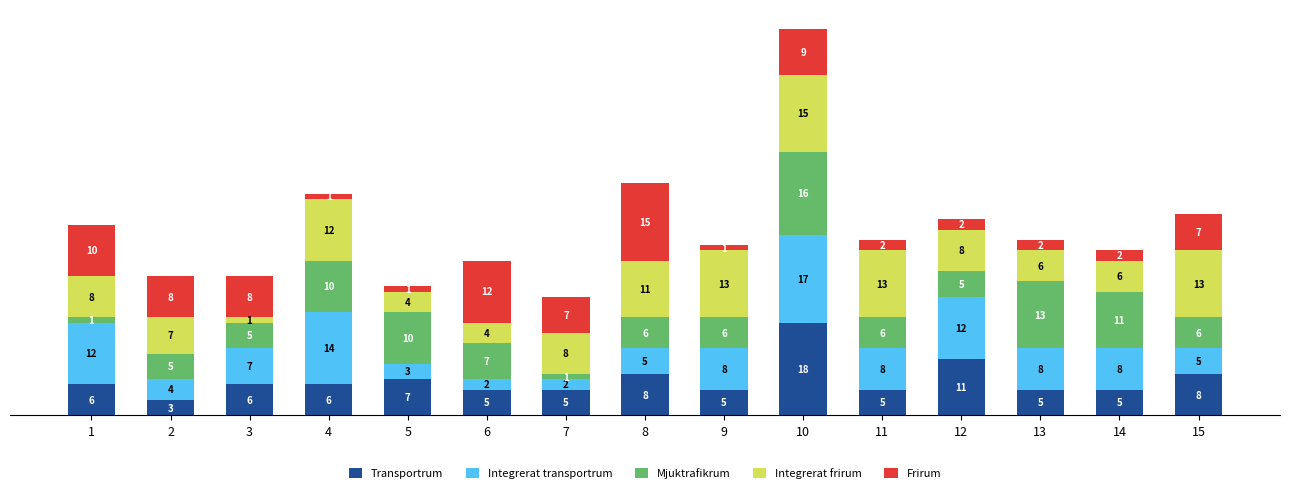

How many distinct data groups are displayed?

5